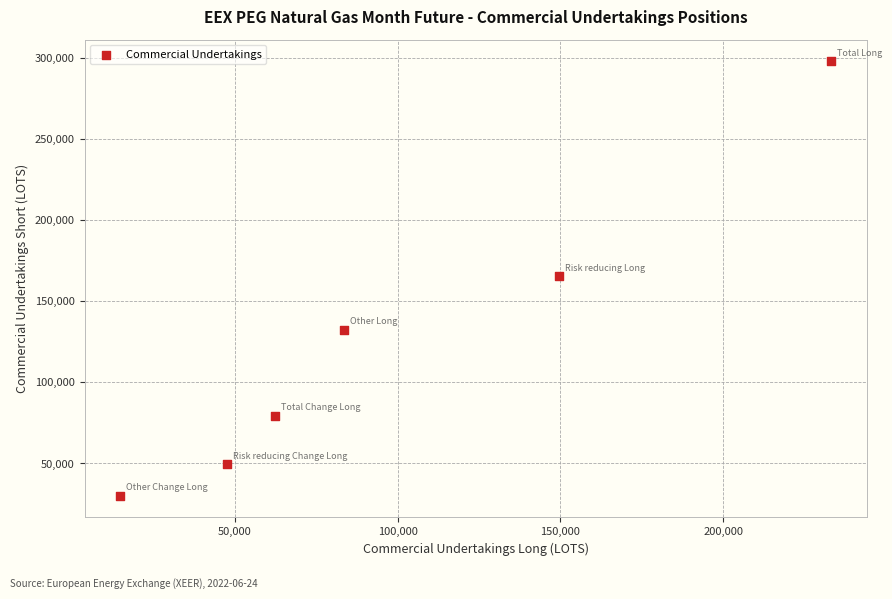

What is the range of X values (max minus min)?

218524